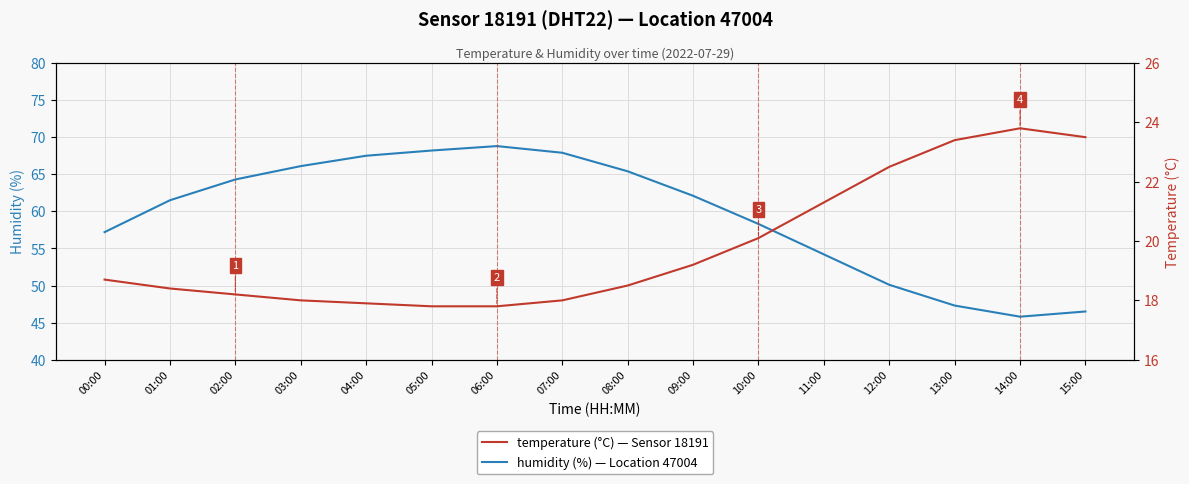

What is the sum of all temperature values?

317.1